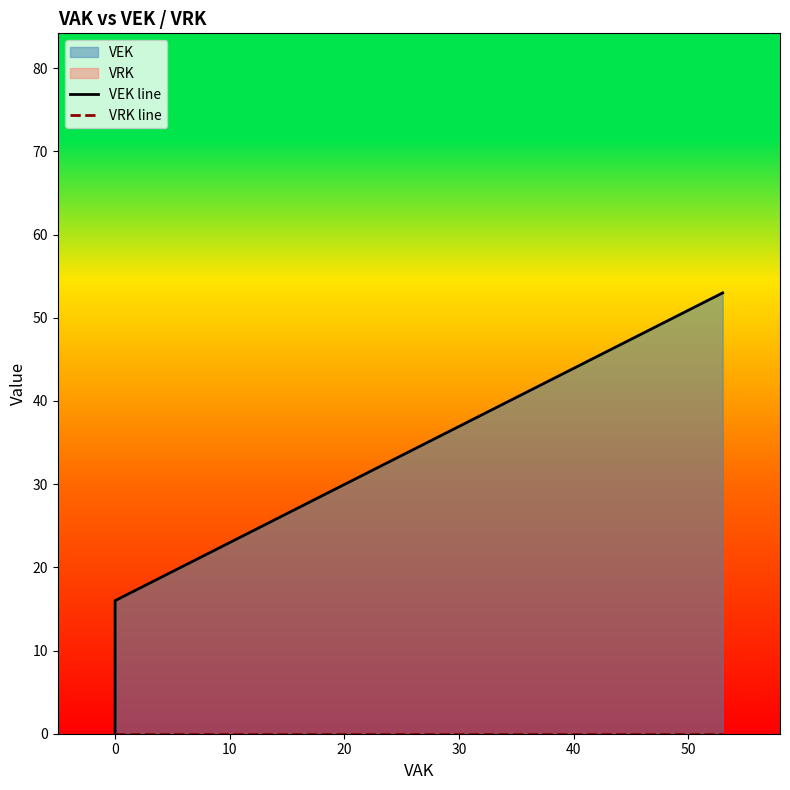

Which series has the widest spread of values?

VEK line